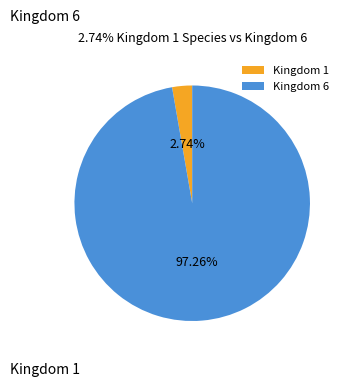

Which has a higher value, Kingdom 1 or Kingdom 6?

Kingdom 6